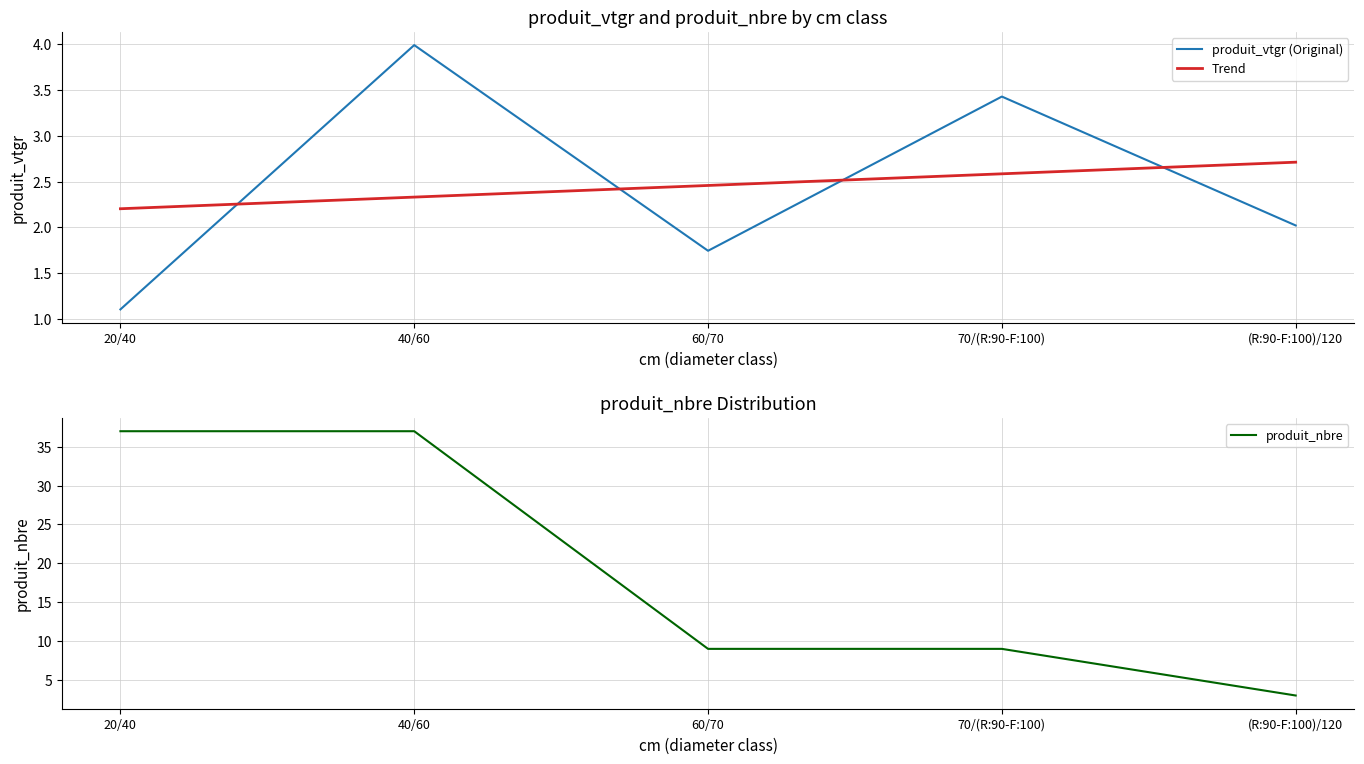

Count the number of categories in the chart.

5